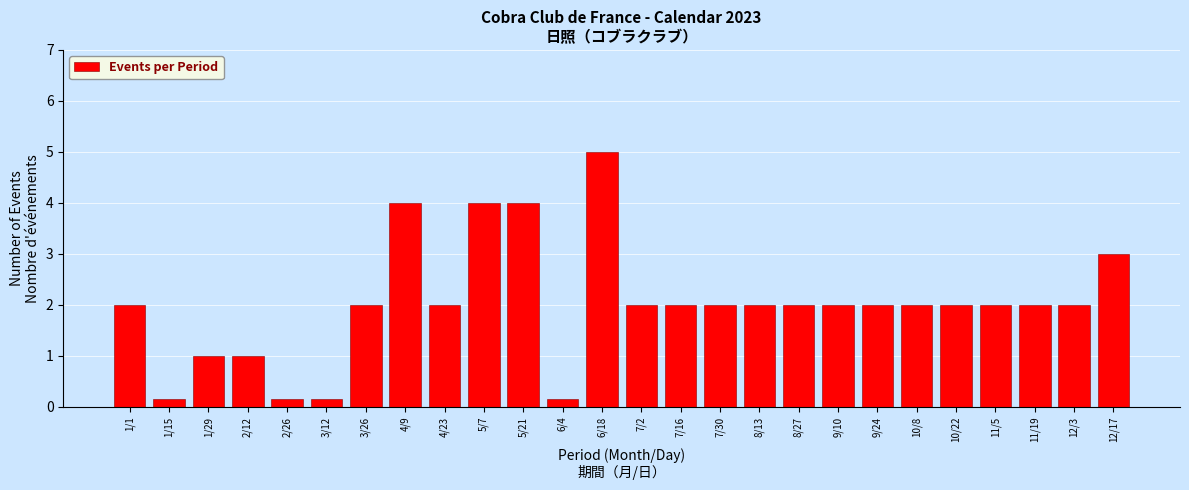

Approximately how many times larger is the value at 12/17 compared to 3/26?

1.5